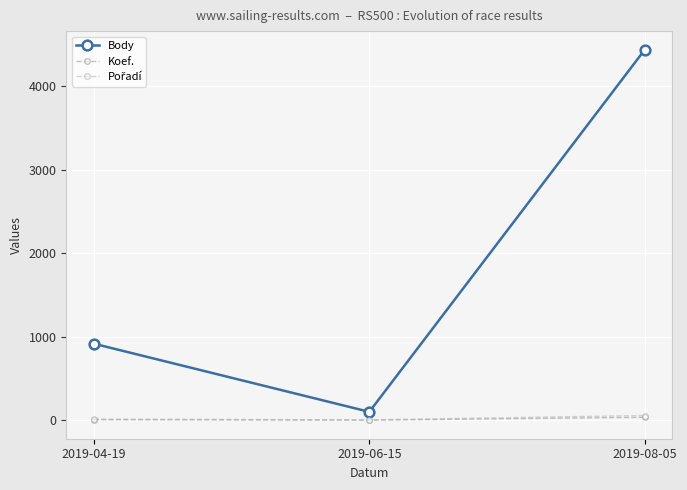

What is the label of the 1st point from the left?

2019-04-19